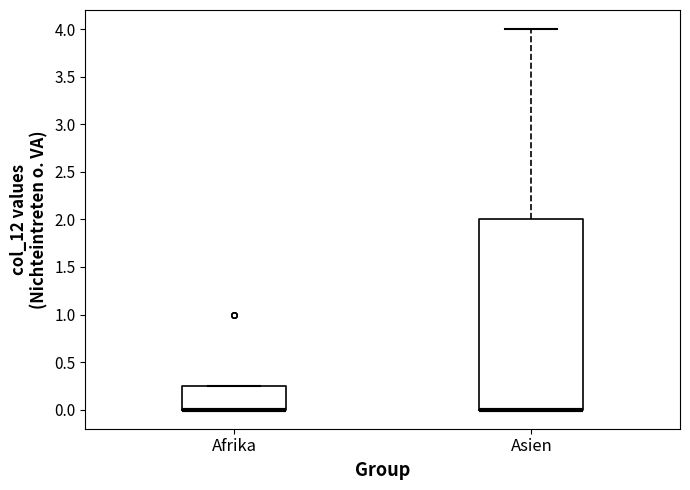

Reading left to right, transcribe this box plot: for each box, give where its median line is, the range the box spans, and where its two whiskers end, as read against the y-axis. The values are not printed on the chart, so give them approximately, as read against the axis.

Afrika: median 0.00 (drawn on the box's lower edge), box 0.00 to 0.25, whiskers 0.00 to 0.25
Asien: median 0.00 (drawn on the box's lower edge), box 0.00 to 2.00, whiskers 0.00 to 4.00